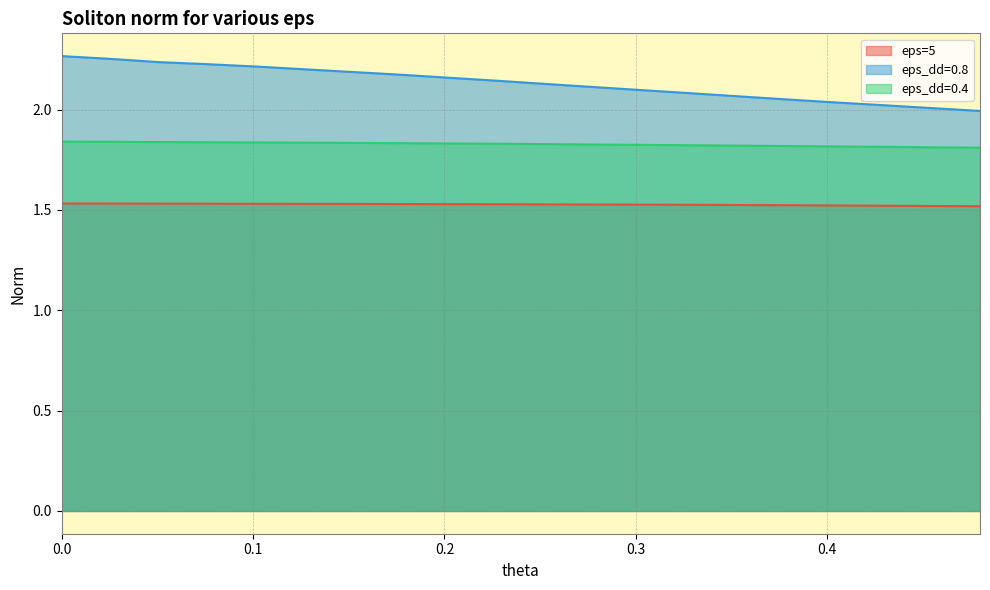

Where is eps_dd=0.4 nearest to the value 1?

0.4798